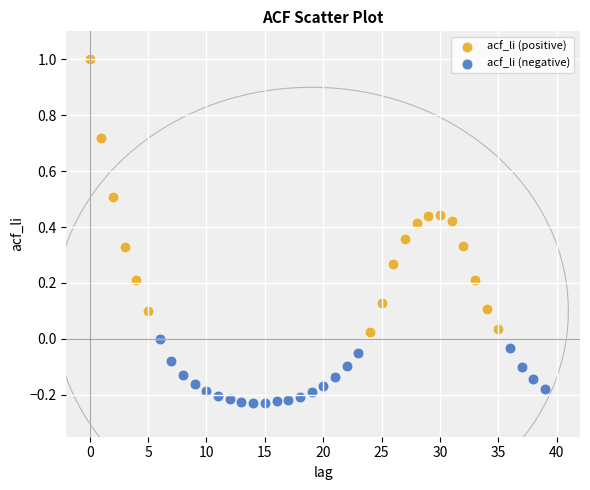

Which series reaches the minimum Y coordinate?

acf_li (negative)